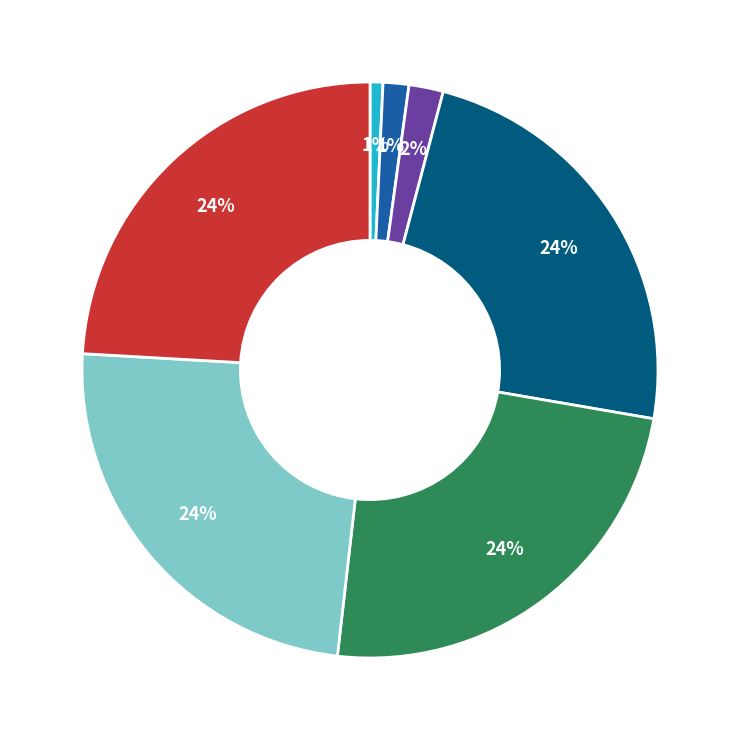

To the nearest percent, what is the average slice percentage?

14%